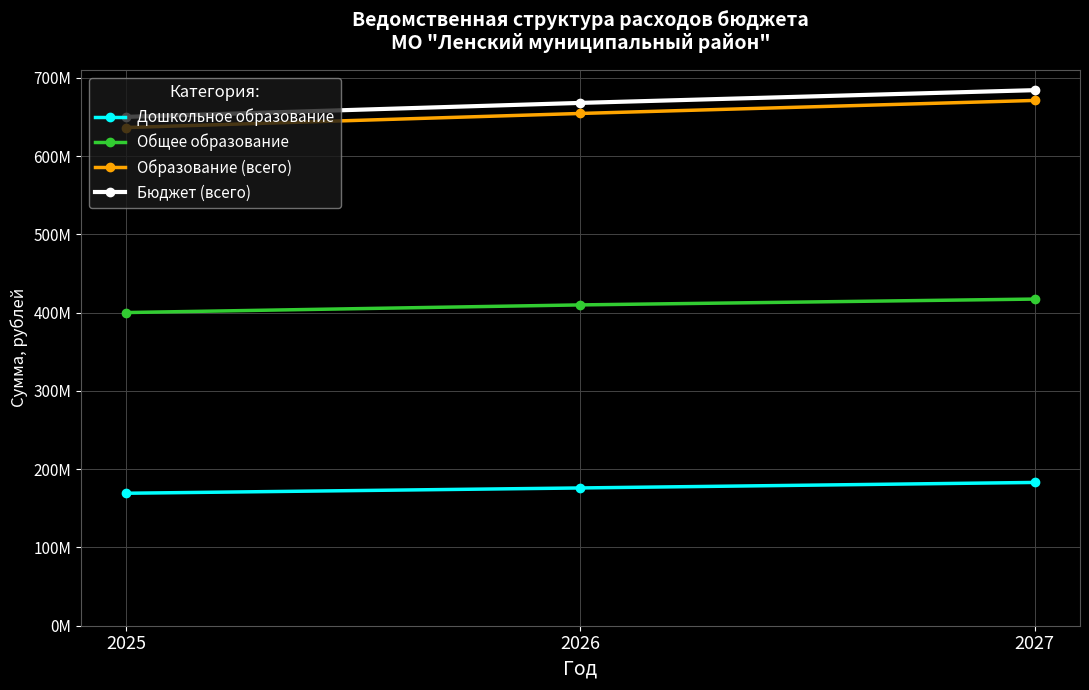

Reading right to left, what are all the values shown in this chart?

Дошкольное образование: 183039493.0	175999512.0	169230300.0
Общее образование: 417279518.0	409842038.0	400072798.0
Образование (всего): 671049611.6	654414198.8	636427997.7
Бюджет (всего): 684172287.1	667897973.0	650046425.4